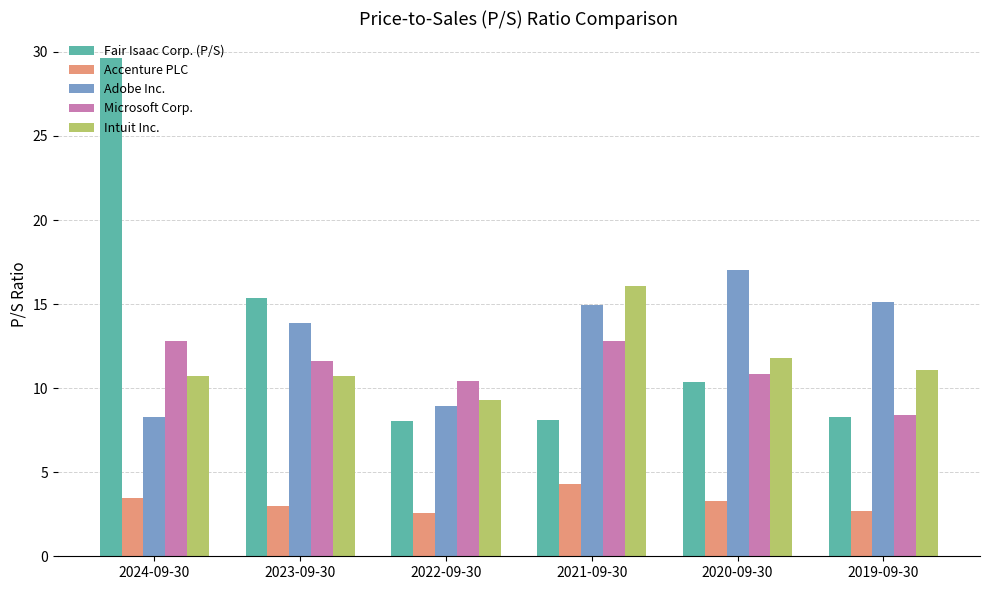

Which series changed the most between 2024-09-30 and 2022-09-30?

Fair Isaac Corp. (P/S)